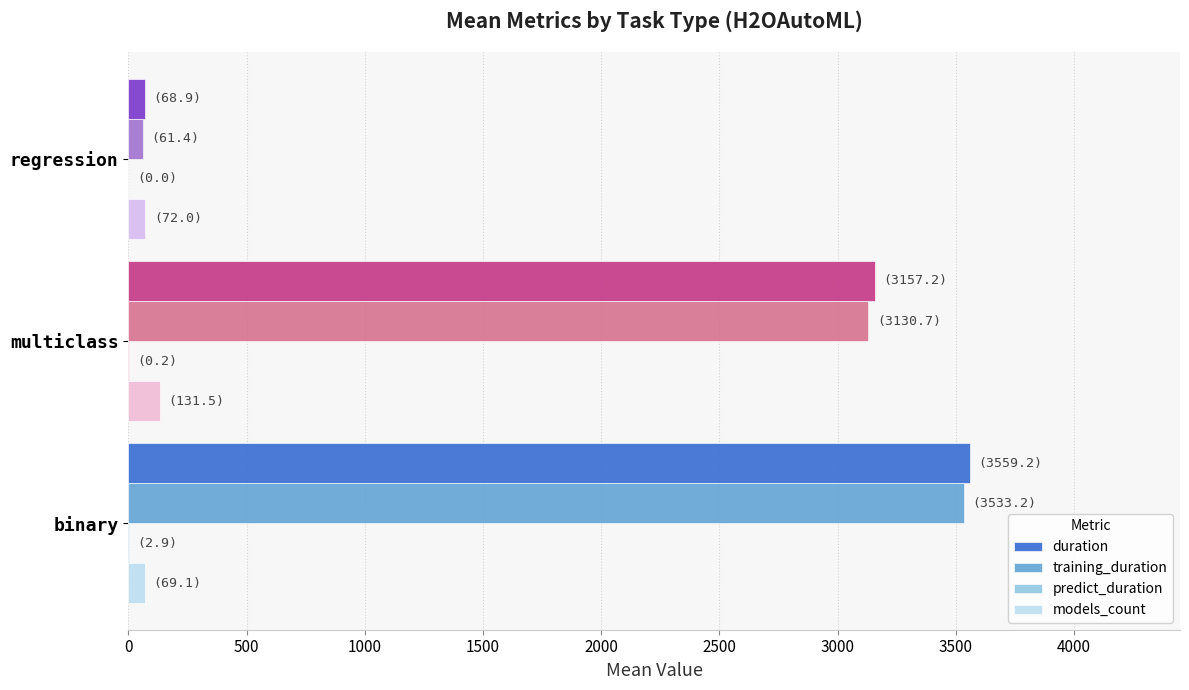

What is the sum of all training_duration values?

6725.3